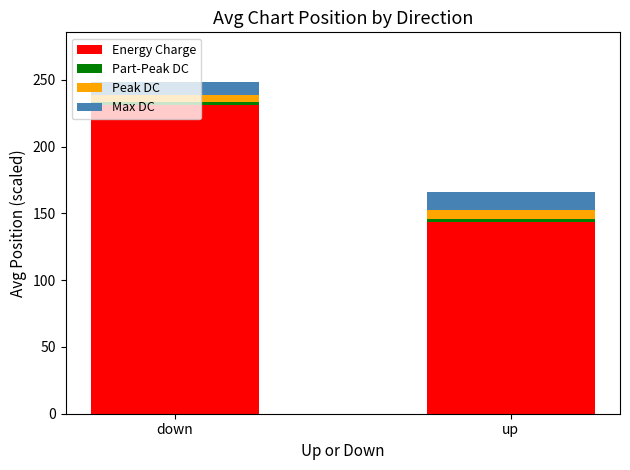

Is it true that Energy Charge equals 231.4 at down?

True